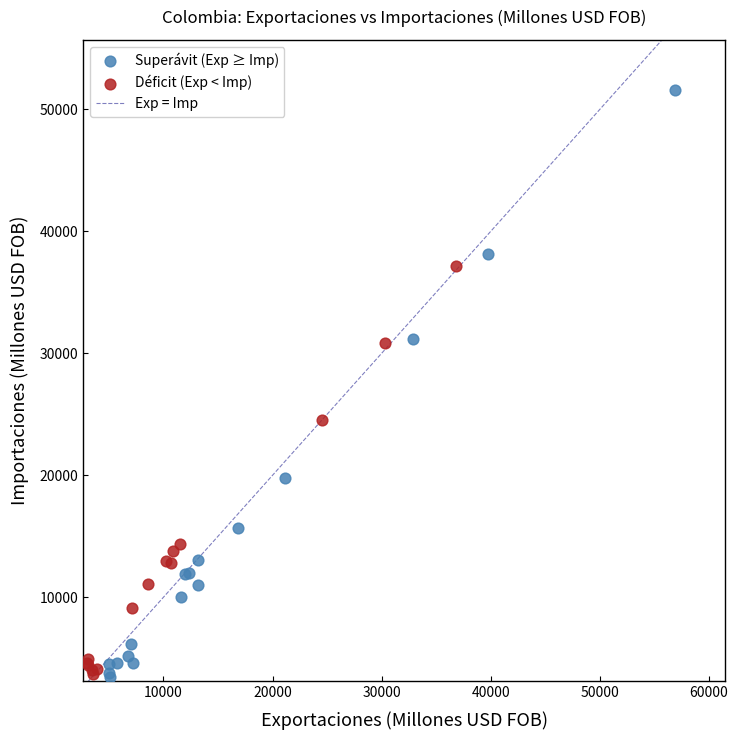

Which series reaches the maximum Y coordinate?

Superávit (Exp ≥ Imp)